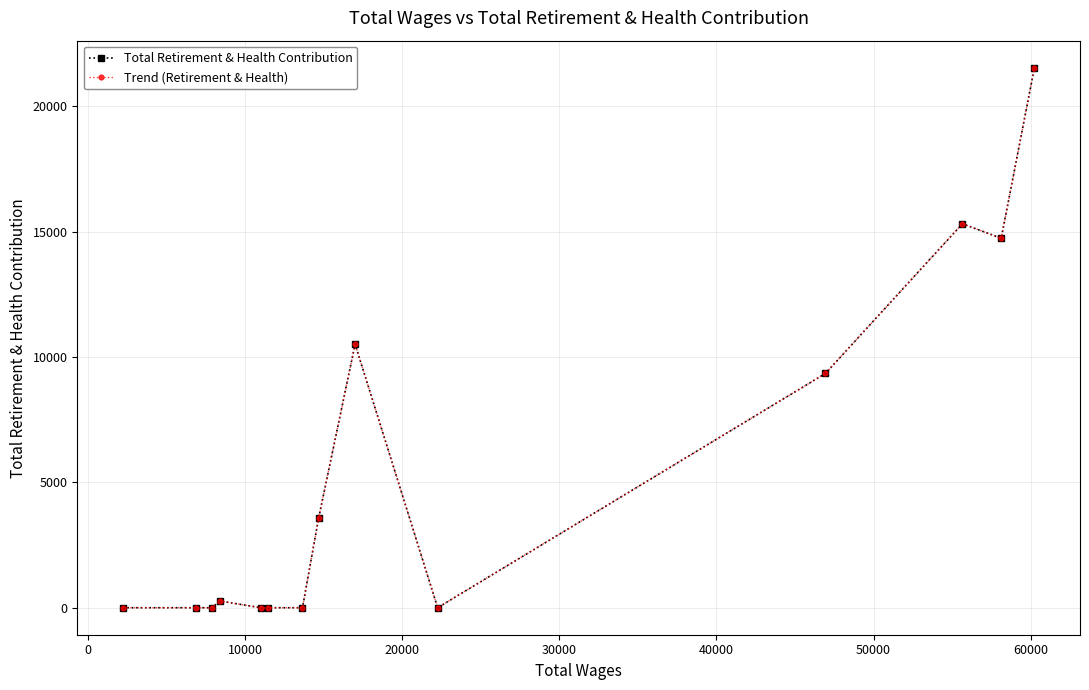

In Trend (Retirement & Health), how many points are lower than both neighbors (excluding endpoints)?

2